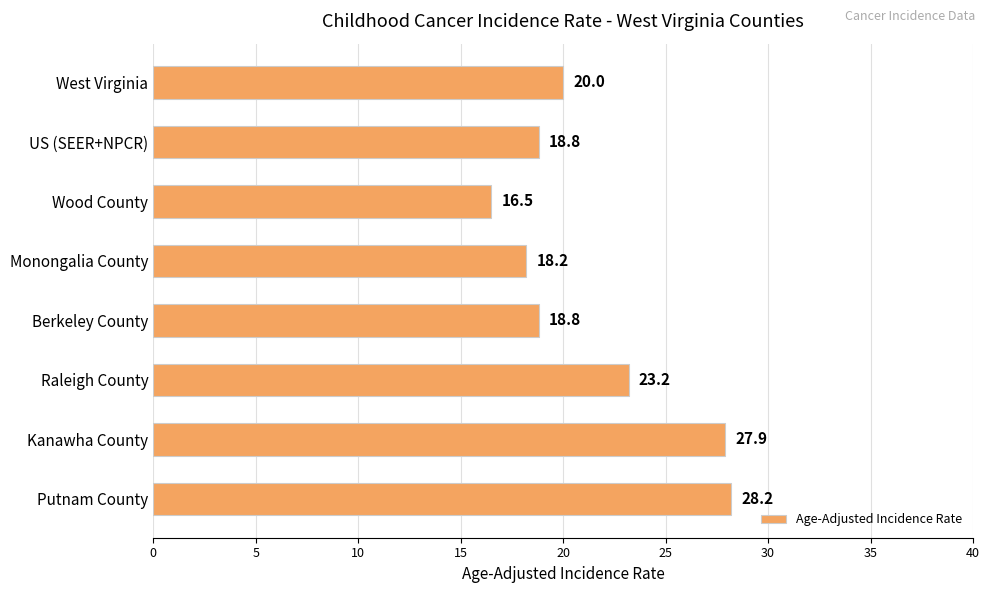

Count the number of categories in the chart.

8